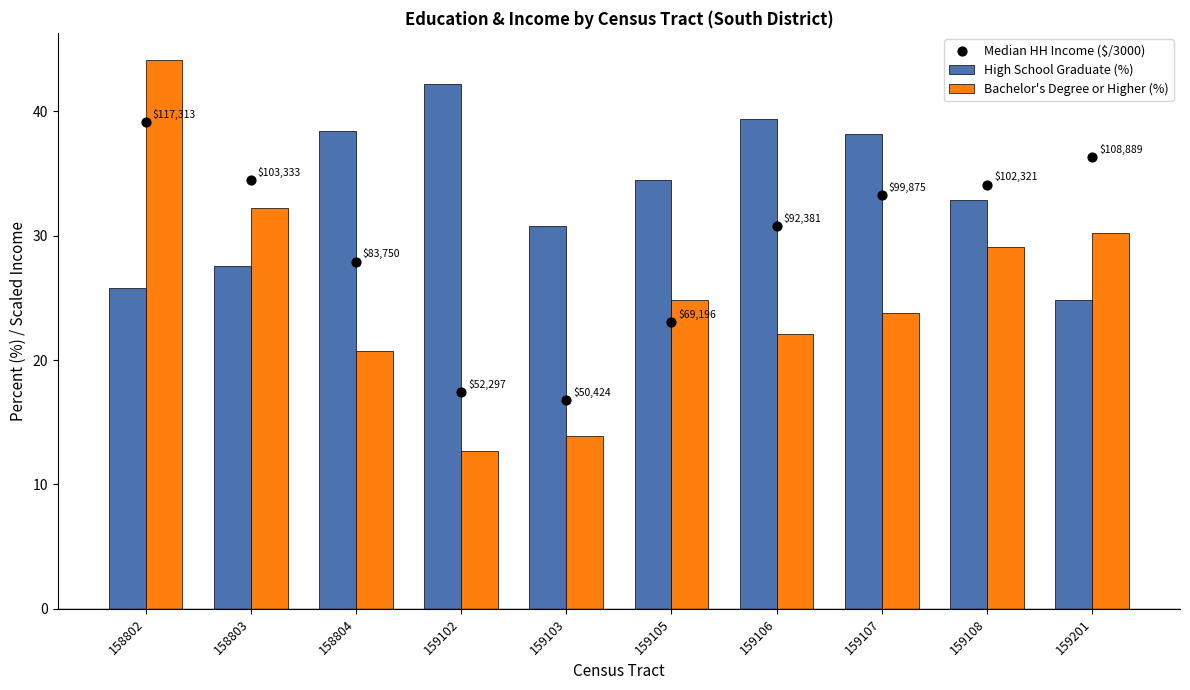

What are all the series names shown in the legend?

High School Graduate (%), Bachelor's Degree or Higher (%), Median HH Income ($/3000)